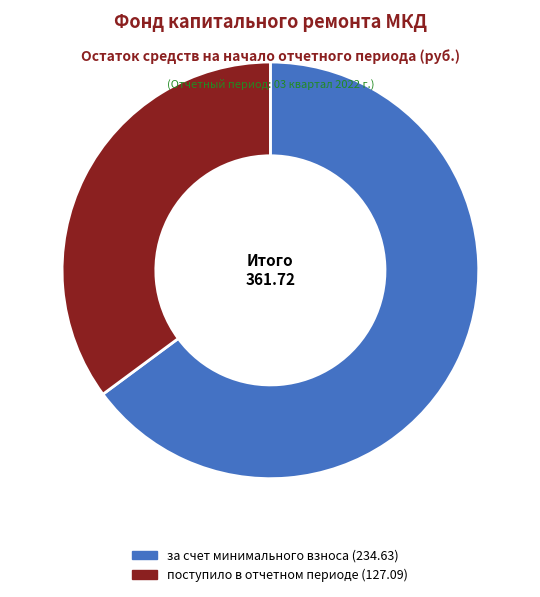

Is there any slice that represents more than half of the pie?

Yes